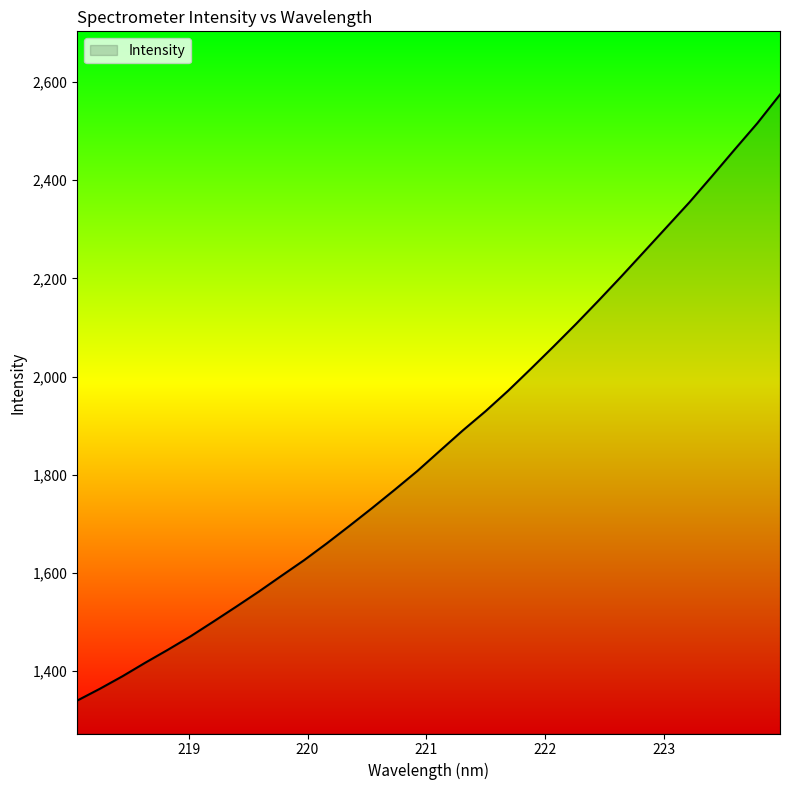

Reading left to right, transcribe all the data shown in this chart.

1340.0	1364.1	1389.7	1417.2	1443.6	1471.1	1500.8	1531.1	1561.9	1594.1	1626.0	1660.2	1695.9	1732.2	1769.7	1807.9	1849.2	1890.3	1929.3	1971.2	2015.8	2061.2	2107.4	2155.3	2204.3	2254.4	2304.7	2355.0	2408.3	2462.6	2516.1	2574.5